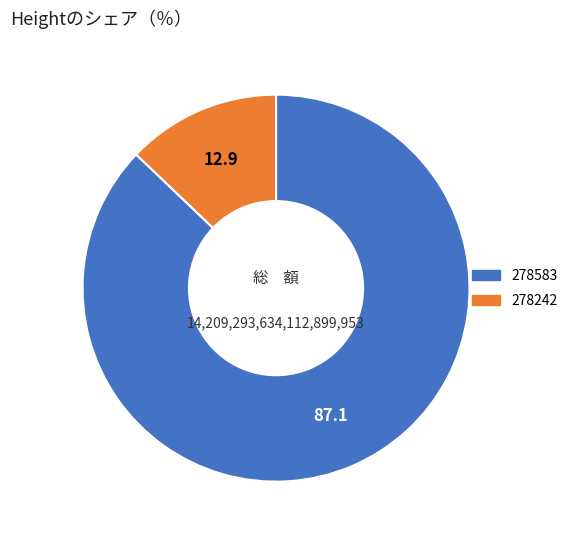

Rank the categories by value from lowest to highest.

278242, 278583